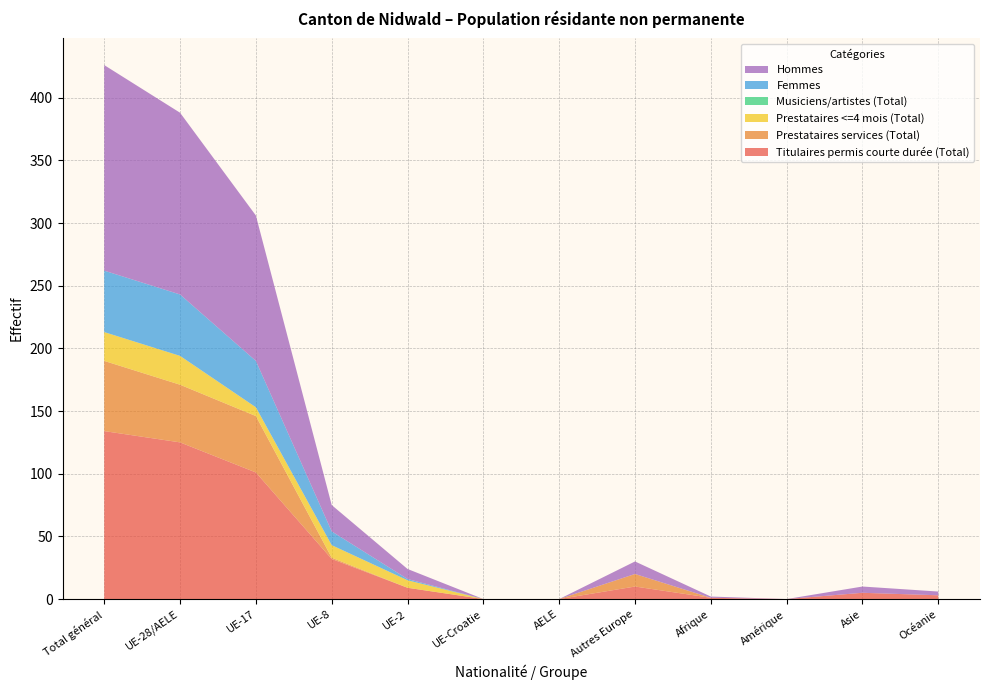

Reading right to left, extract all data points from this chart.

Titulaires permis courte durée (Total): Océanie=3	Asie=5	Amérique=0	Afrique=1	Autres Europe=10	AELE=0	UE-Croatie=0	UE-2=9	UE-8=32	UE-17=101	UE-28/AELE=125	Total général=134
Prestataires services (Total): Océanie=0	Asie=0	Amérique=0	Afrique=0	Autres Europe=10	AELE=0	UE-Croatie=0	UE-2=0	UE-8=1	UE-17=45	UE-28/AELE=46	Total général=56
Prestataires <=4 mois (Total): Océanie=0	Asie=0	Amérique=0	Afrique=0	Autres Europe=0	AELE=0	UE-Croatie=0	UE-2=6	UE-8=10	UE-17=7	UE-28/AELE=23	Total général=23
Musiciens/artistes (Total): Océanie=0	Asie=0	Amérique=0	Afrique=0	Autres Europe=0	AELE=0	UE-Croatie=0	UE-2=0	UE-8=0	UE-17=0	UE-28/AELE=0	Total général=0
Femmes: Océanie=0	Asie=0	Amérique=0	Afrique=0	Autres Europe=0	AELE=0	UE-Croatie=0	UE-2=1	UE-8=11	UE-17=37	UE-28/AELE=49	Total général=49
Hommes: Océanie=3	Asie=5	Amérique=0	Afrique=1	Autres Europe=10	AELE=0	UE-Croatie=0	UE-2=8	UE-8=21	UE-17=116	UE-28/AELE=145	Total général=164